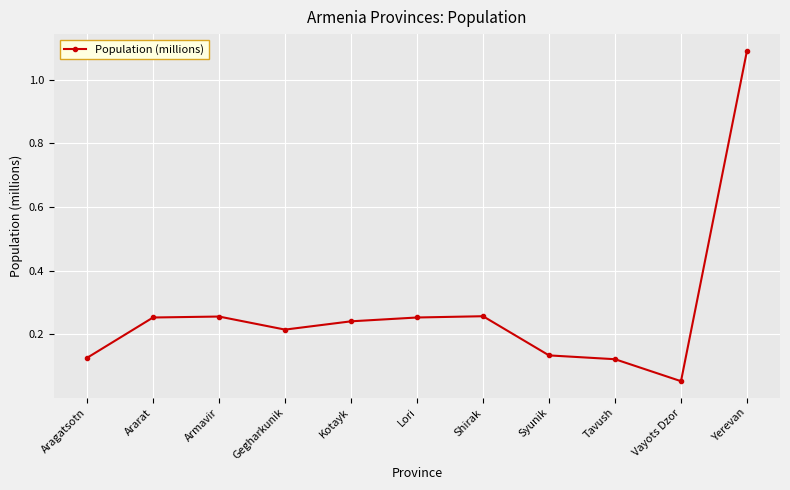

What is the label of the 7th point from the right?

Kotayk